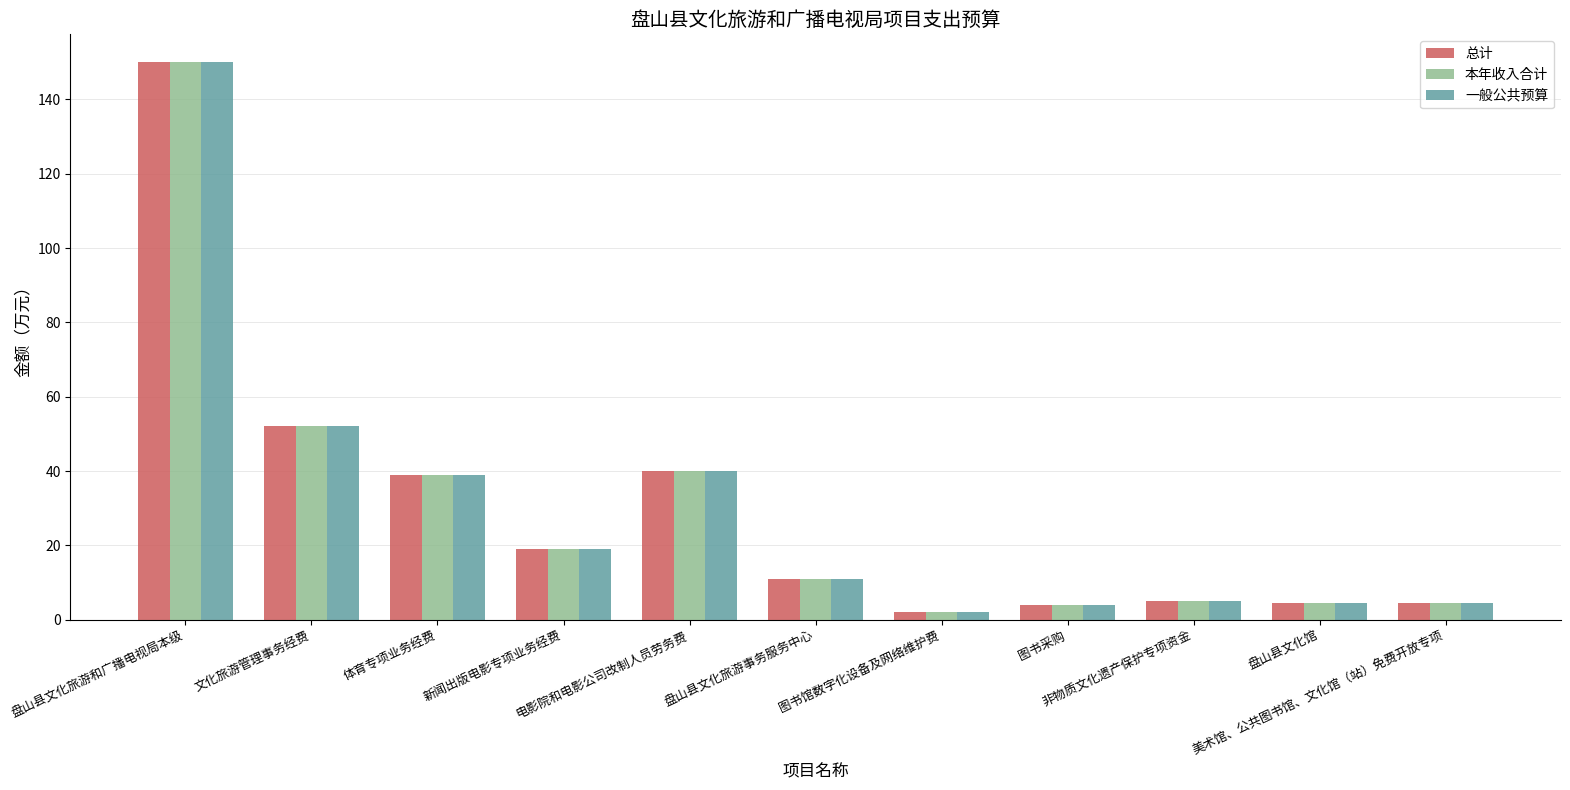

What is the difference between the maximum and minimum values in the 一般公共预算 series?

148.0